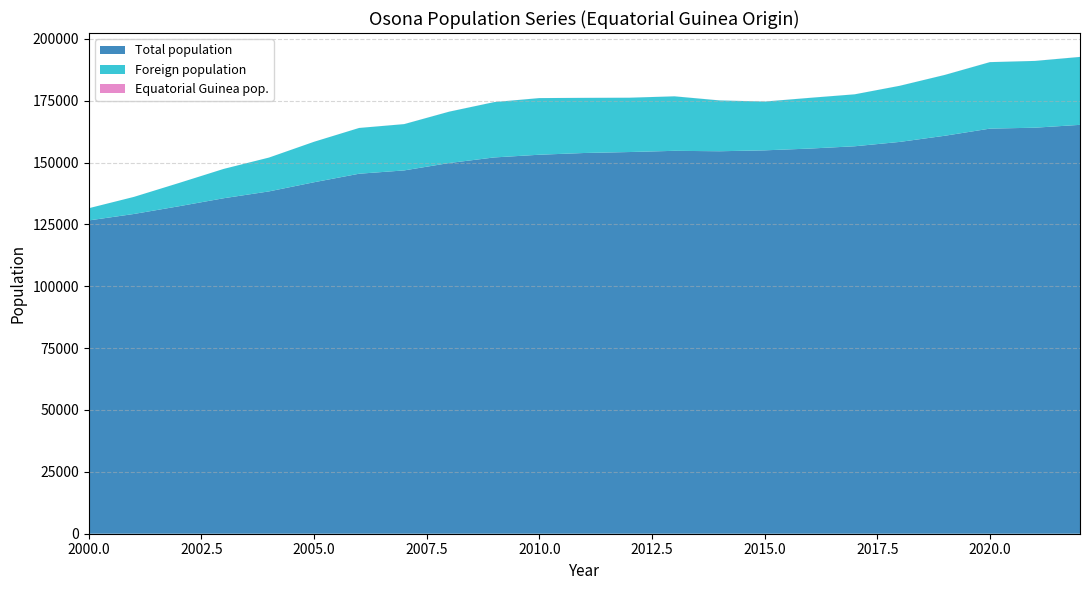

Reading right to left, list all the values displayed in this chart.

Total population: 165229	164077	163702	160821	158334	156572	155641	154925	154559	154731	154241	153857	153152	152060	149805	146815	145474	142031	138334	135588	132328	129205	126599
Foreign population: 27448	26982	26872	24588	22683	20994	20494	19714	20546	22021	21952	22280	22888	22368	20756	18710	18495	16357	13672	11864	9392	6897	4936
Equatorial Guinea pop.: 24	21	17	15	13	12	17	17	14	18	18	17	15	17	17	16	11	5	6	4	5	6	6